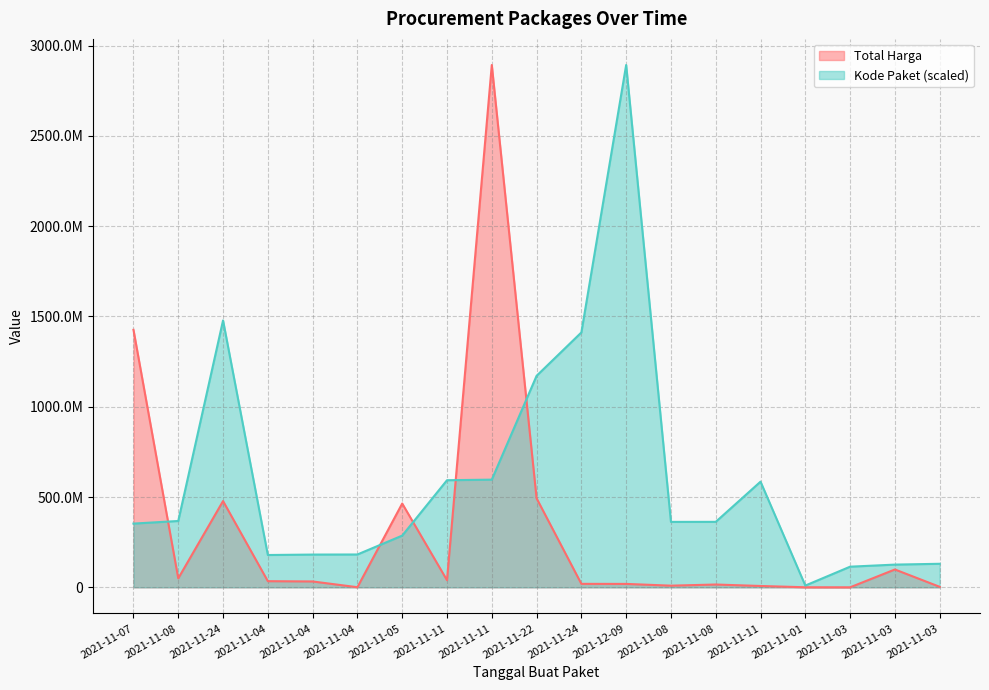

At which category does Total Harga reach its first local peak?

2021-11-24